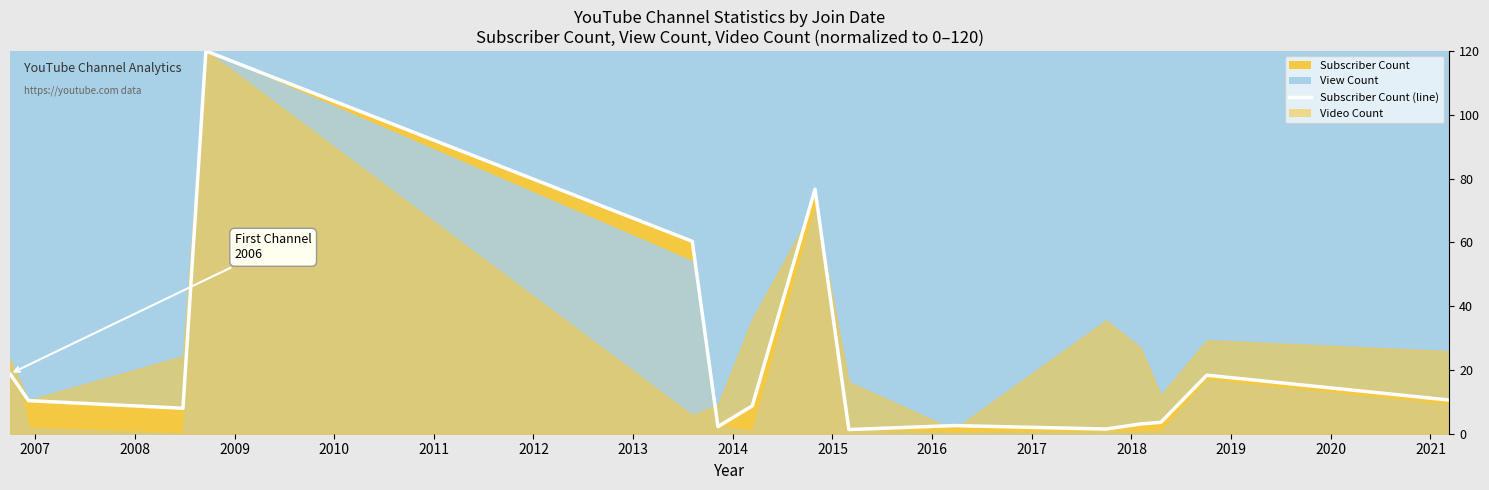

What is the value of the 8th point from the left?

76.6